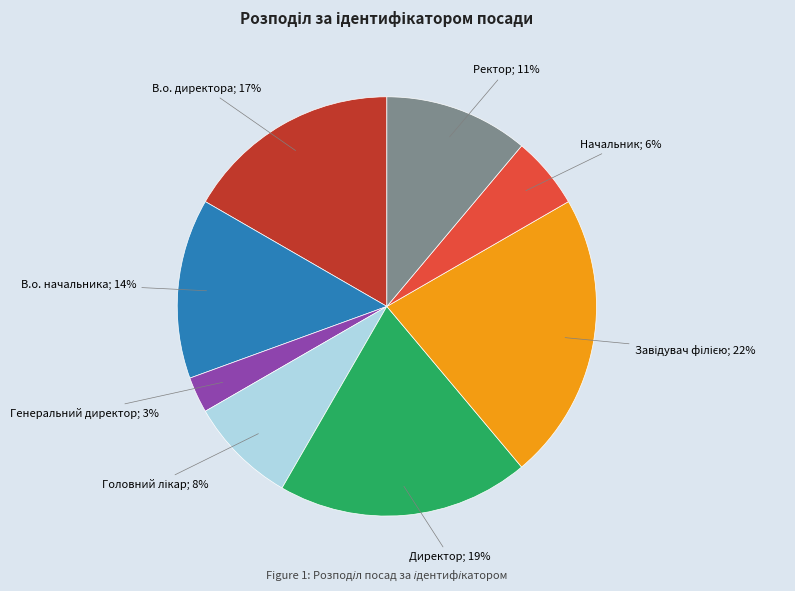

Is there any slice that represents more than half of the pie?

No